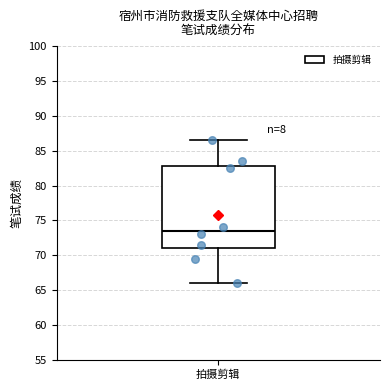

Transcribe this box plot: give where the median line is, the range the box spans, and where the two whiskers end, as read against the y-axis. The values are not printed on the chart, so give them approximately, as read against the axis.

median 73.5, box 71.0 to 83.0, whiskers 66.0 to 86.5